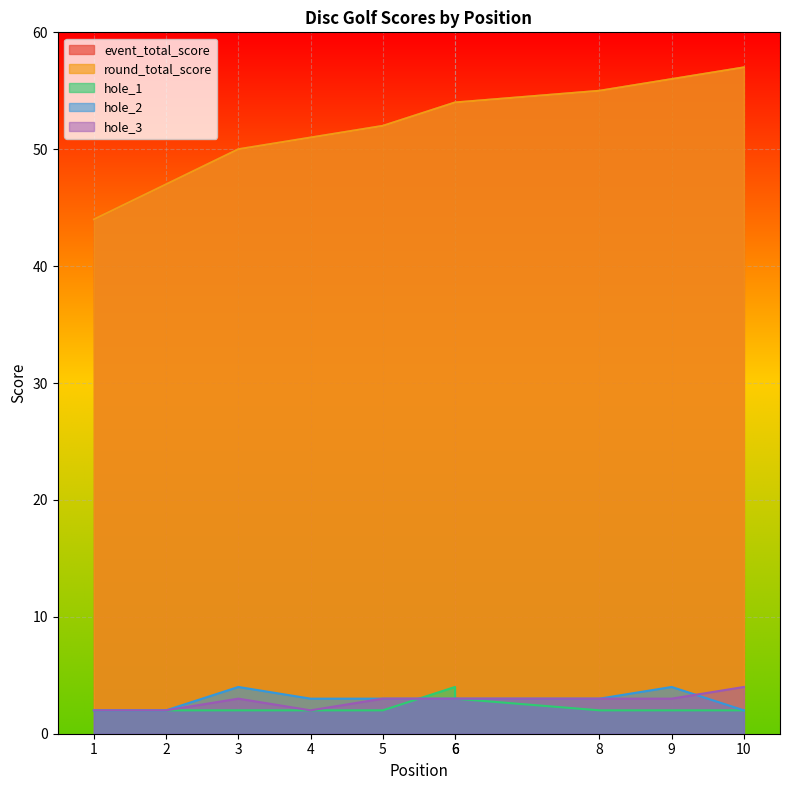

What is the difference between the second highest and minimum values in the hole_1 series?

1